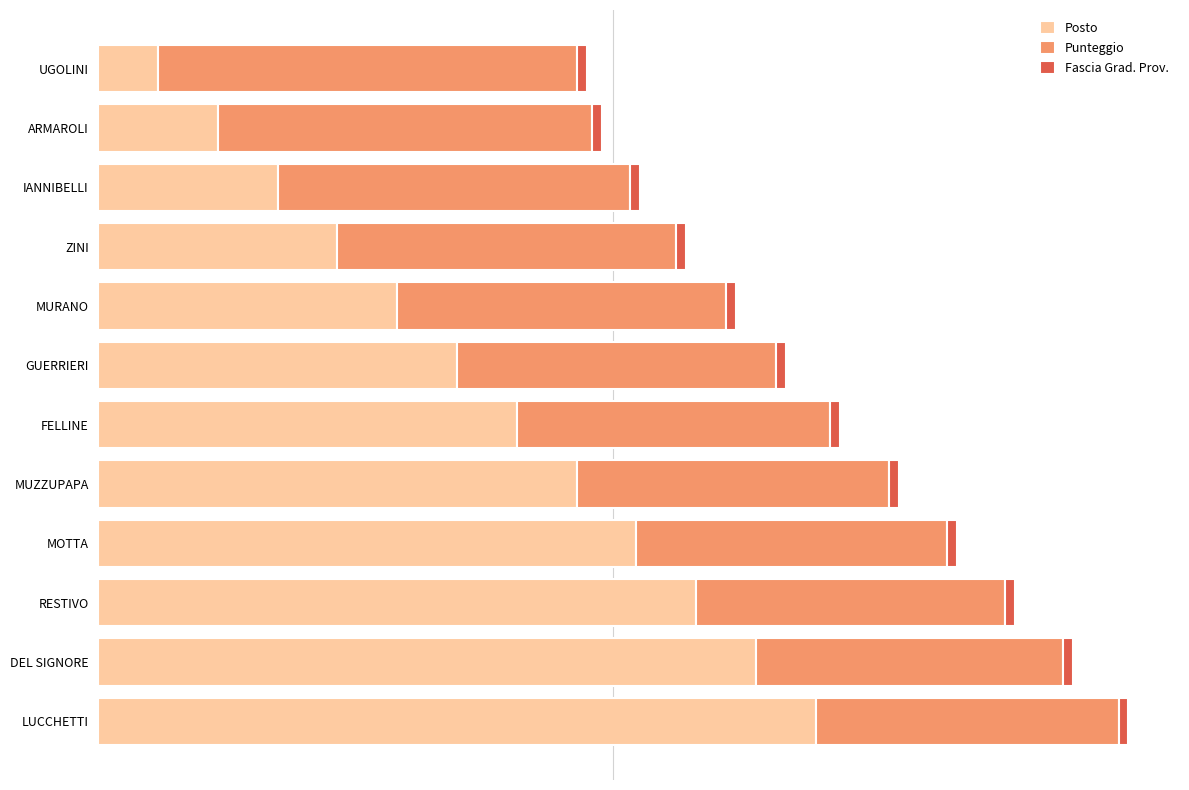

At which category is the sum across all series the highest?

LUCCHETTI